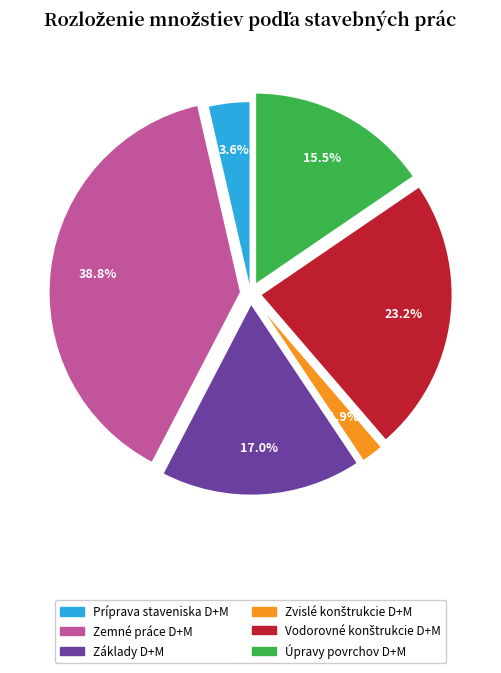

How many slices are in this pie chart?

6